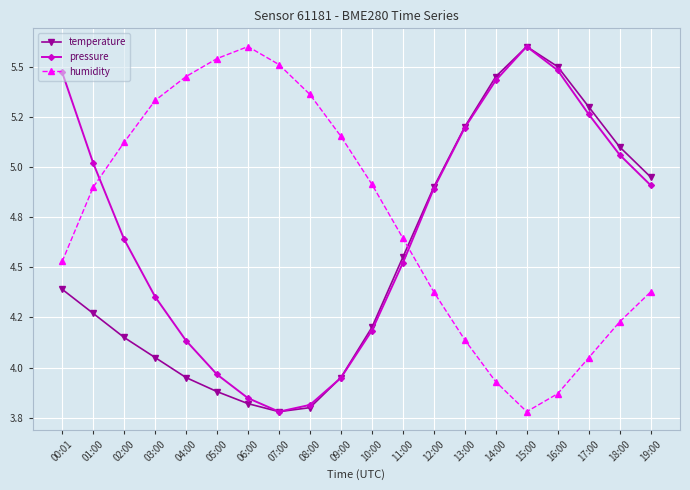

Is this an area chart (filled region under the line)?

No